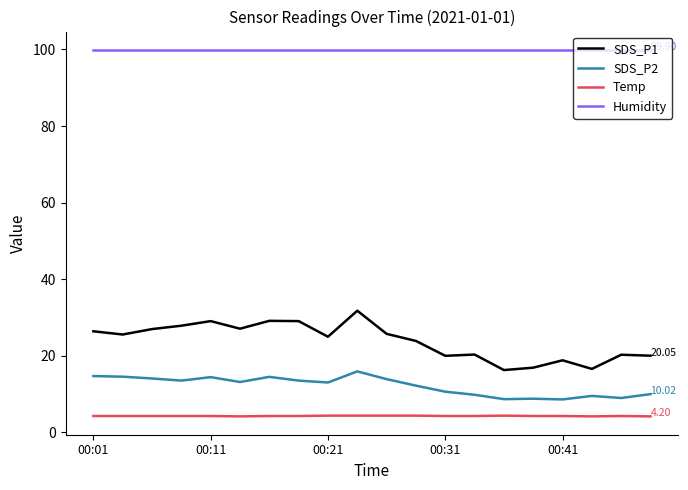

How many lines are shown in the chart?

4